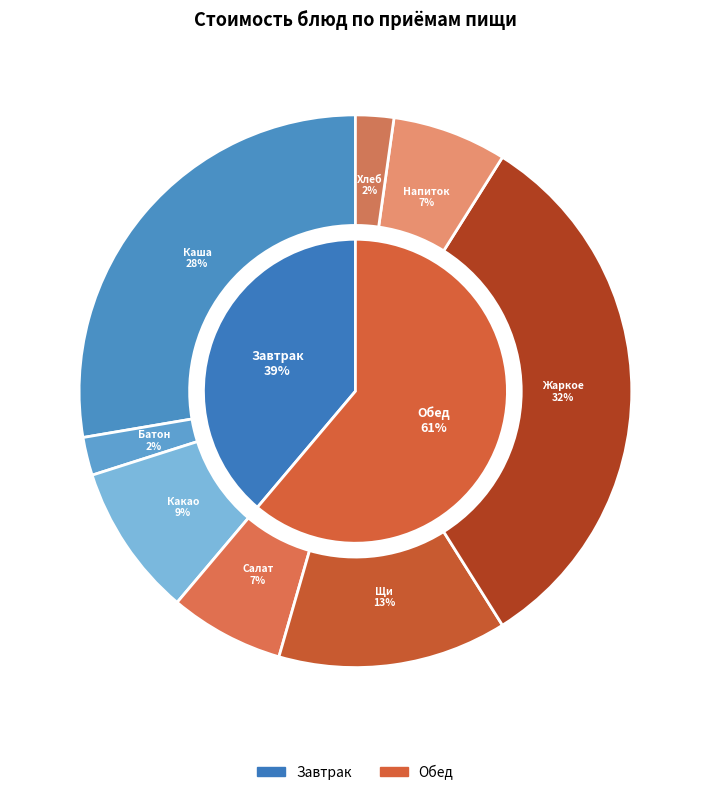

What percentage is the Какао с молоком slice, to the nearest percent?

9%